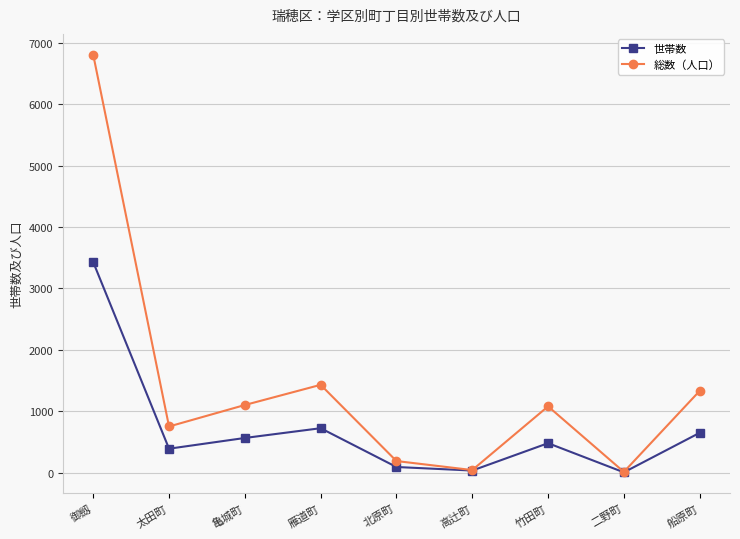

What is the label of the 1st point from the left?

御劔